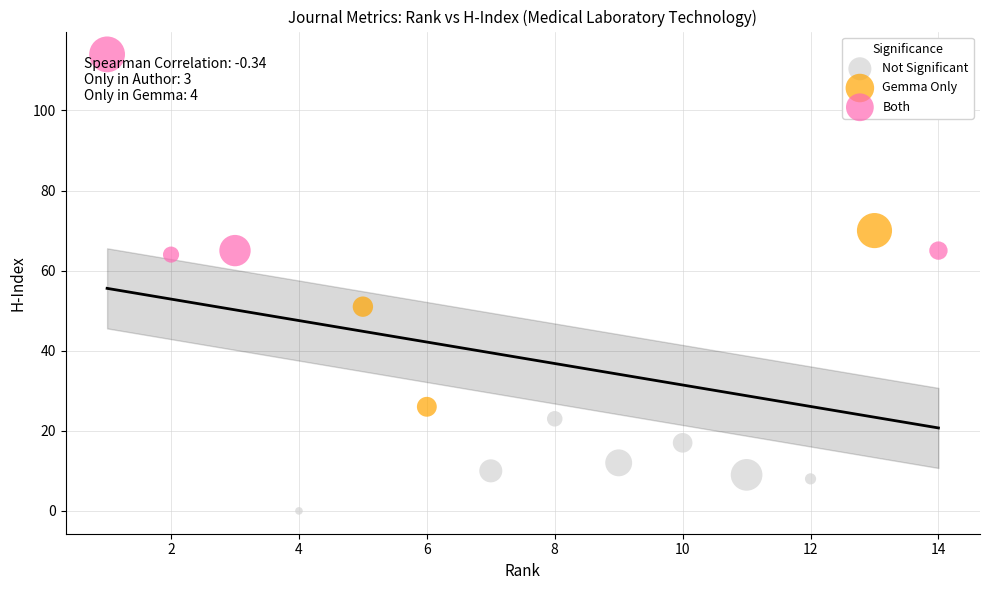

Which series has the widest spread of Y values?

Both